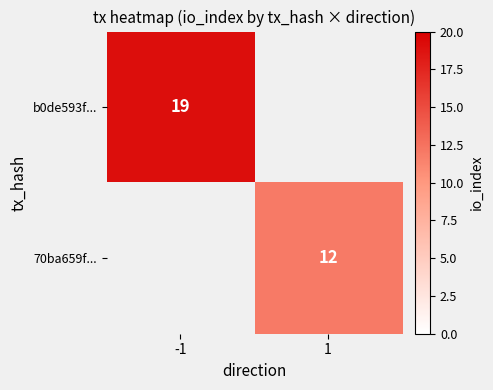

The b0de593f... series shows 19 at -1. True or false?

True